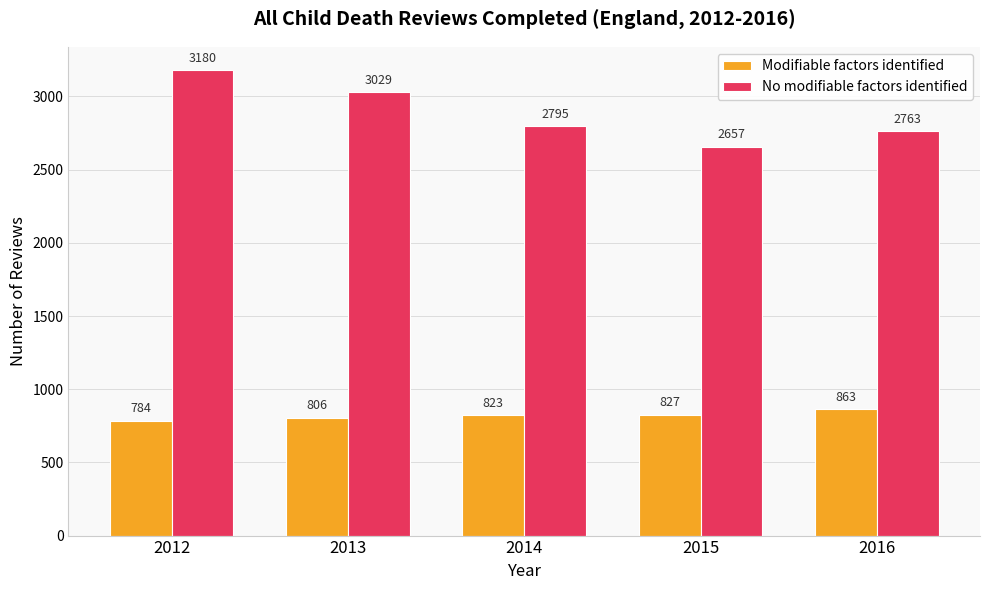

What are all the series names shown in the legend?

Modifiable factors identified, No modifiable factors identified